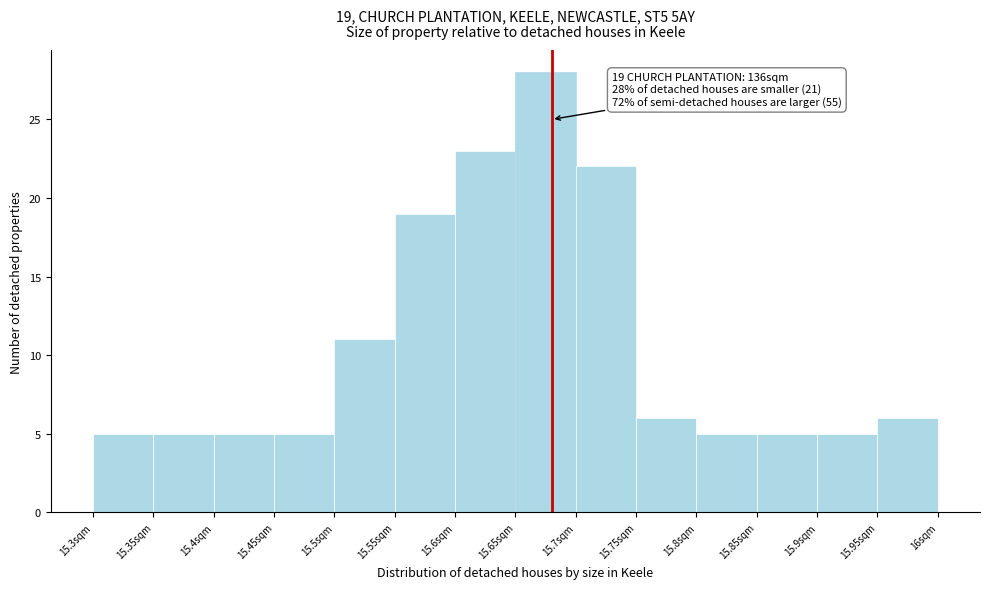

Which range on the x-axis has the tallest bar?

15.65 to 15.70